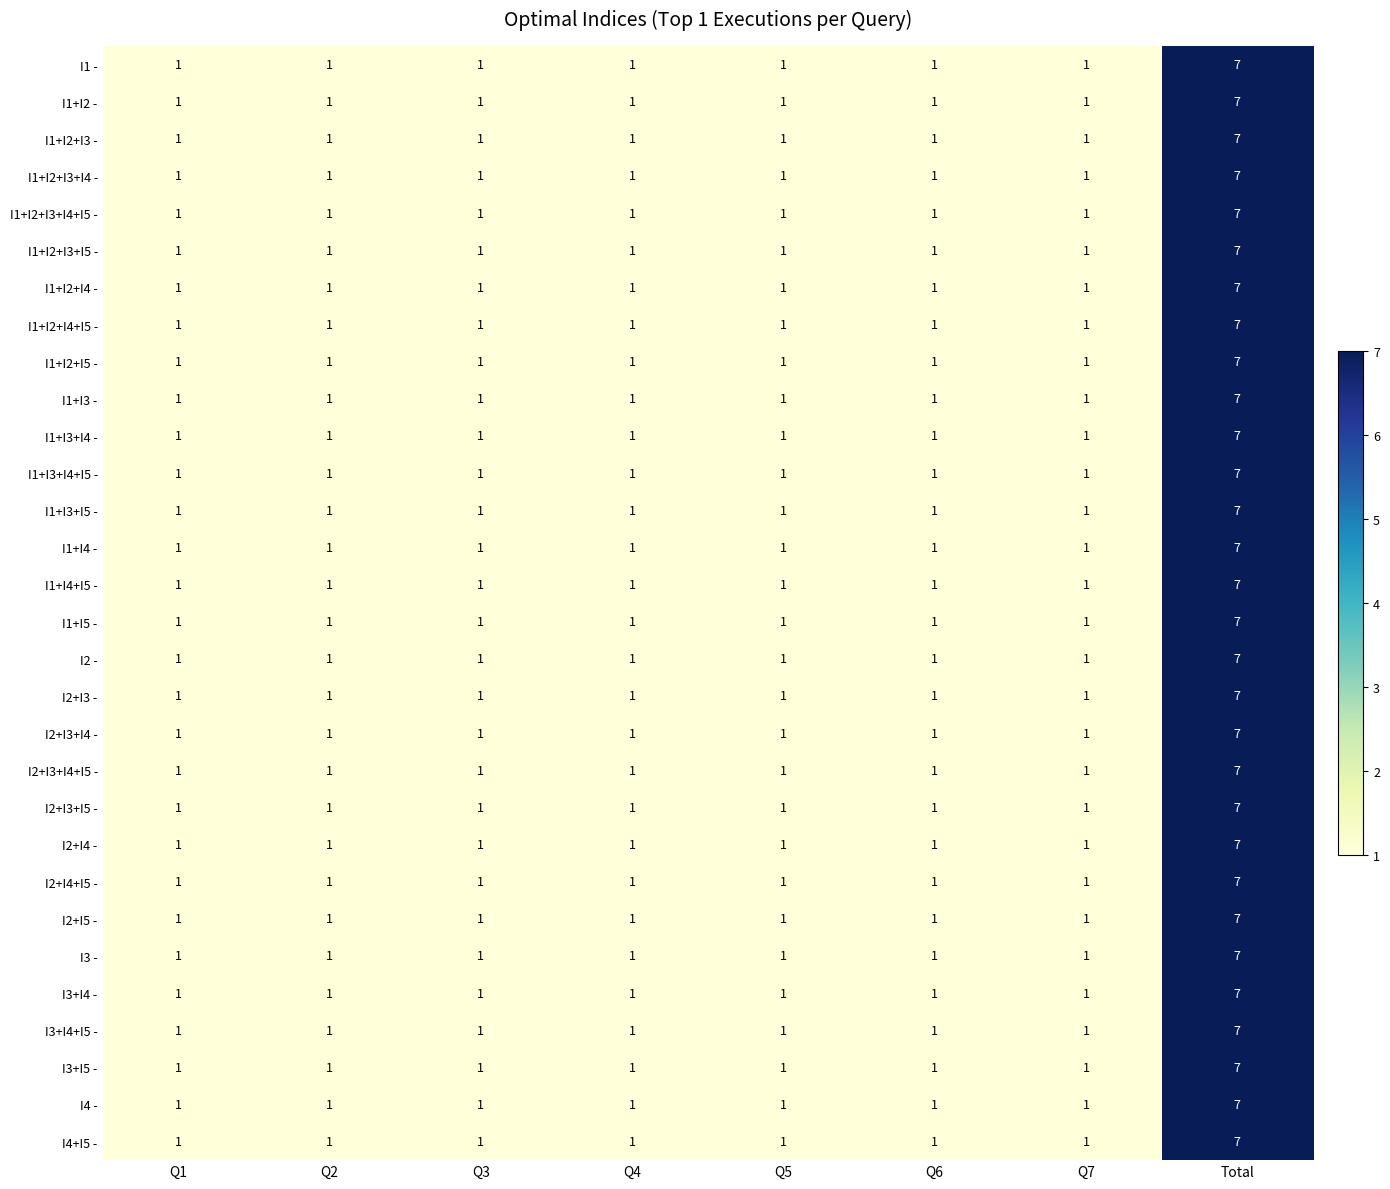

What is the sum of all I1+I5 - values?

14